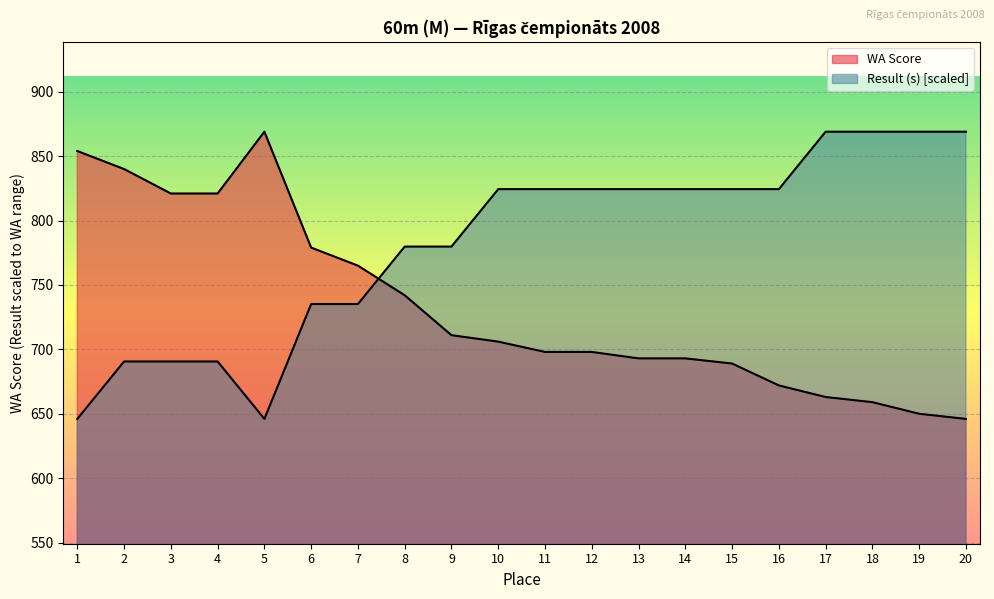

Reading right to left, extract all data points from this chart.

WA Score: 20=646.0	19=650.0	18=659.0	17=663.0	16=672.0	15=689.0	14=693.0	13=693.0	12=698.0	11=698.0	10=706.0	9=711.0	8=742.0	7=765.0	6=779.0	5=869.0	4=821.0	3=821.0	2=840.0	1=854.0
Result (s): 20=869.0	19=869.0	18=869.0	17=869.0	16=824.4	15=824.4	14=824.4	13=824.4	12=824.4	11=824.4	10=824.4	9=779.8	8=779.8	7=735.2	6=735.2	5=646.0	4=690.6	3=690.6	2=690.6	1=646.0